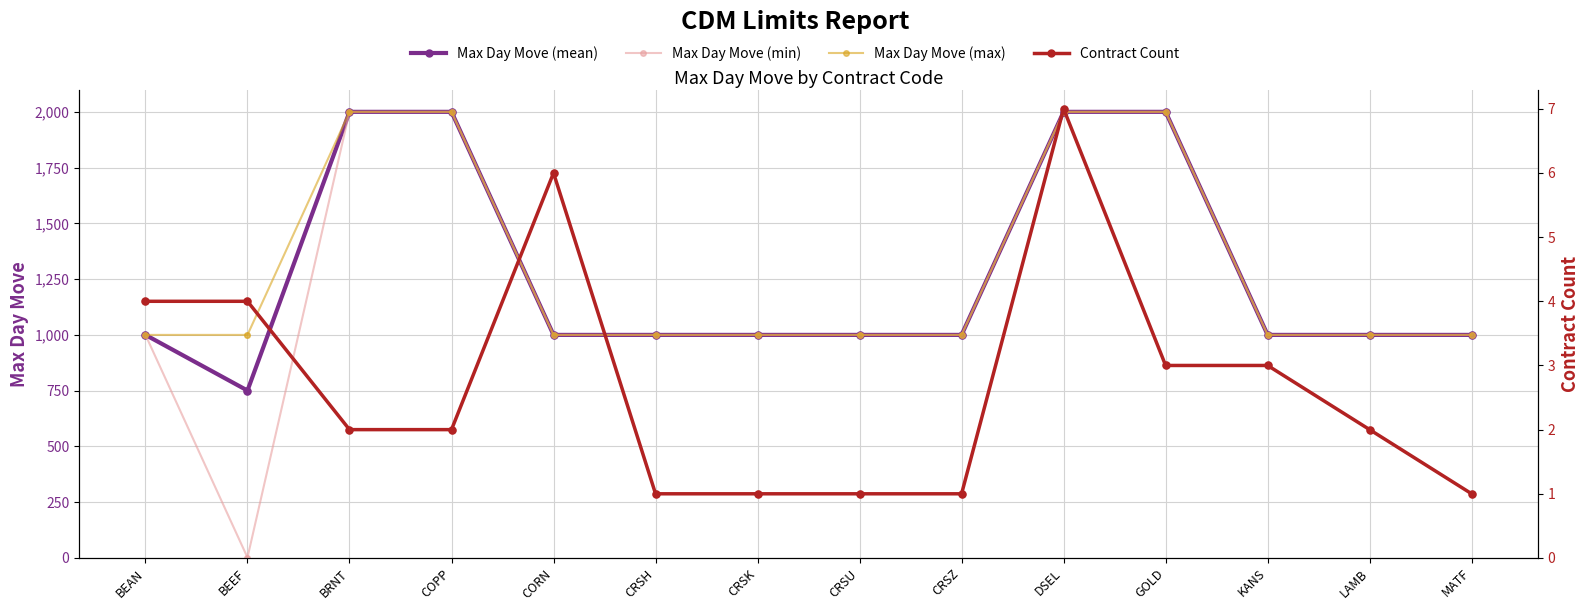

Is the value of Max Day Move (mean) at CRSH greater than the value of Max Day Move (max) at CRSU?

No